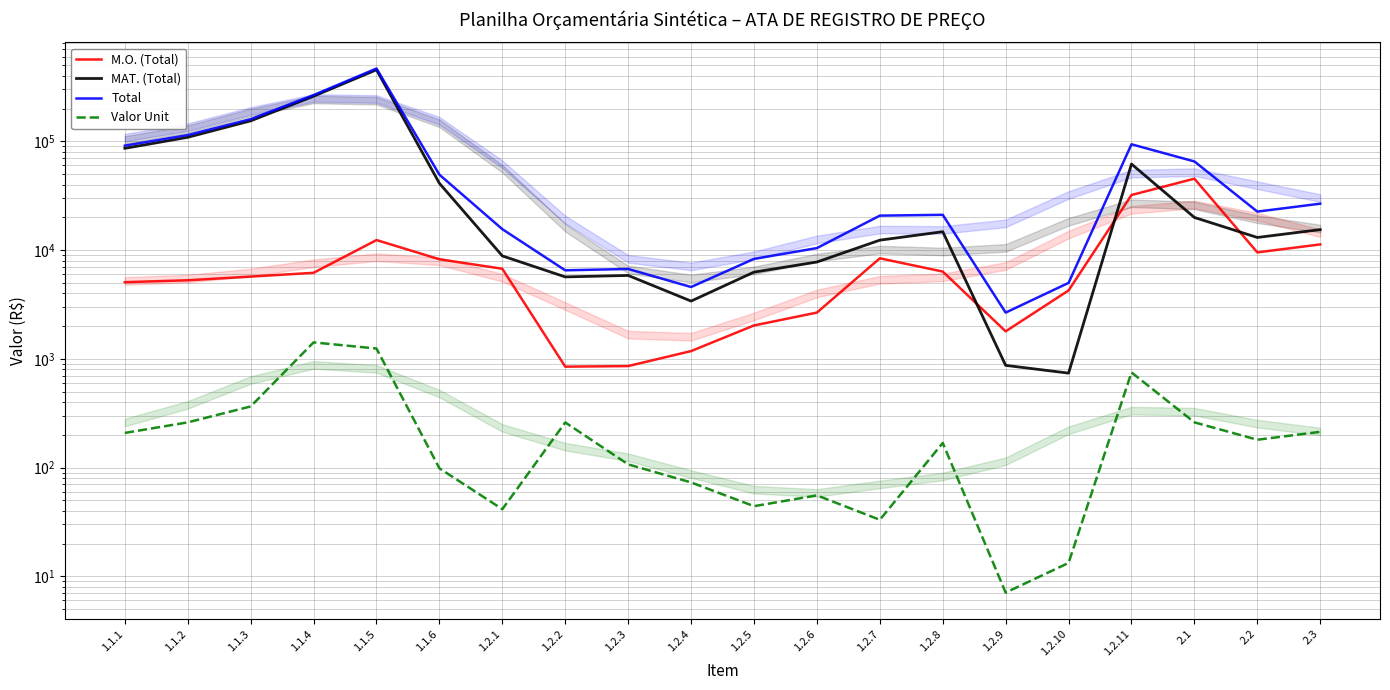

What is the difference between the maximum and minimum values in the Total series?

463737.0